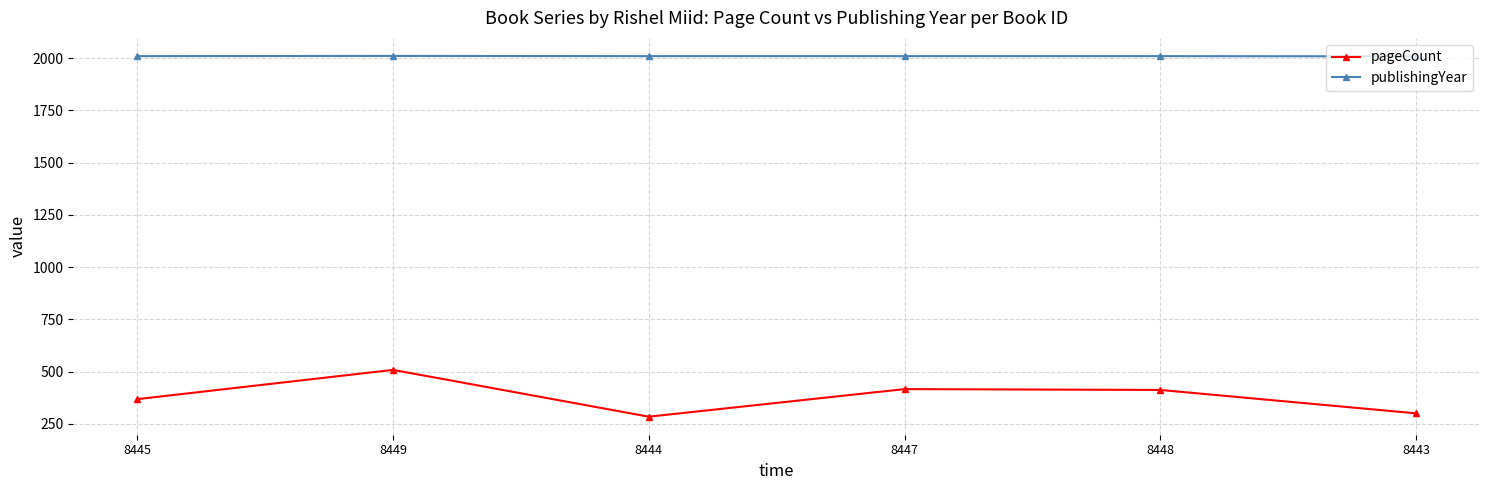

Where is the first local minimum for pageCount?

8444